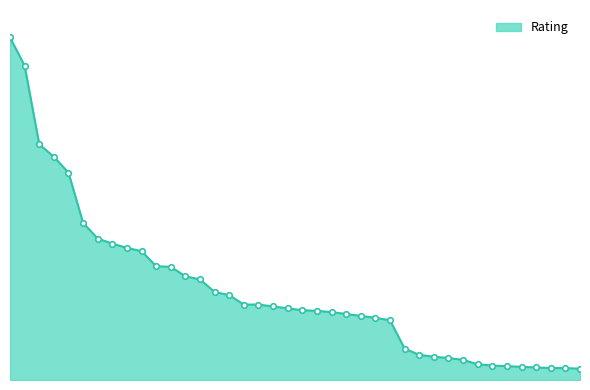

Does the chart have visible grid lines?

No